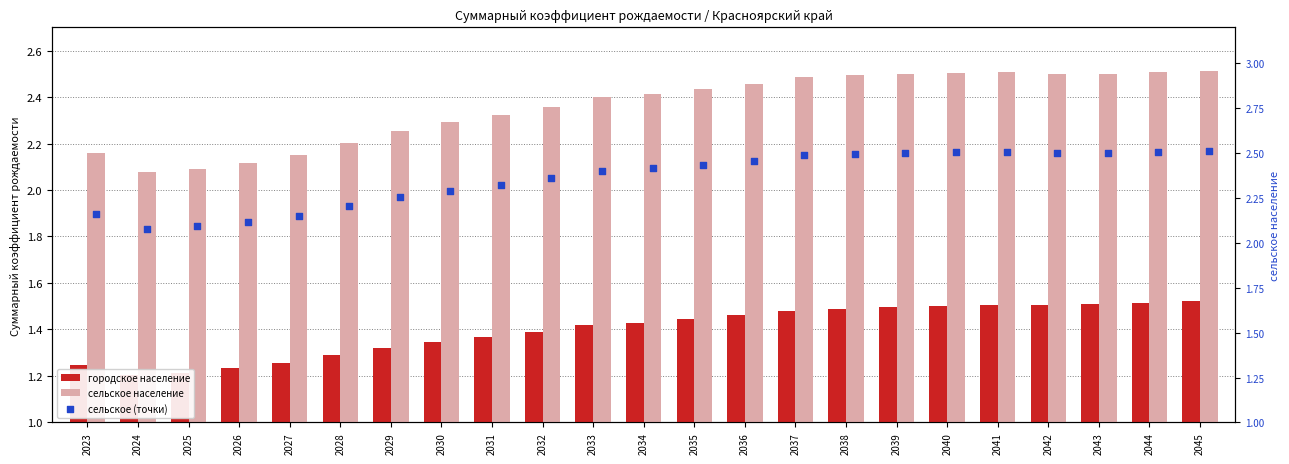

Which series contains the lowest Y value?

городское население